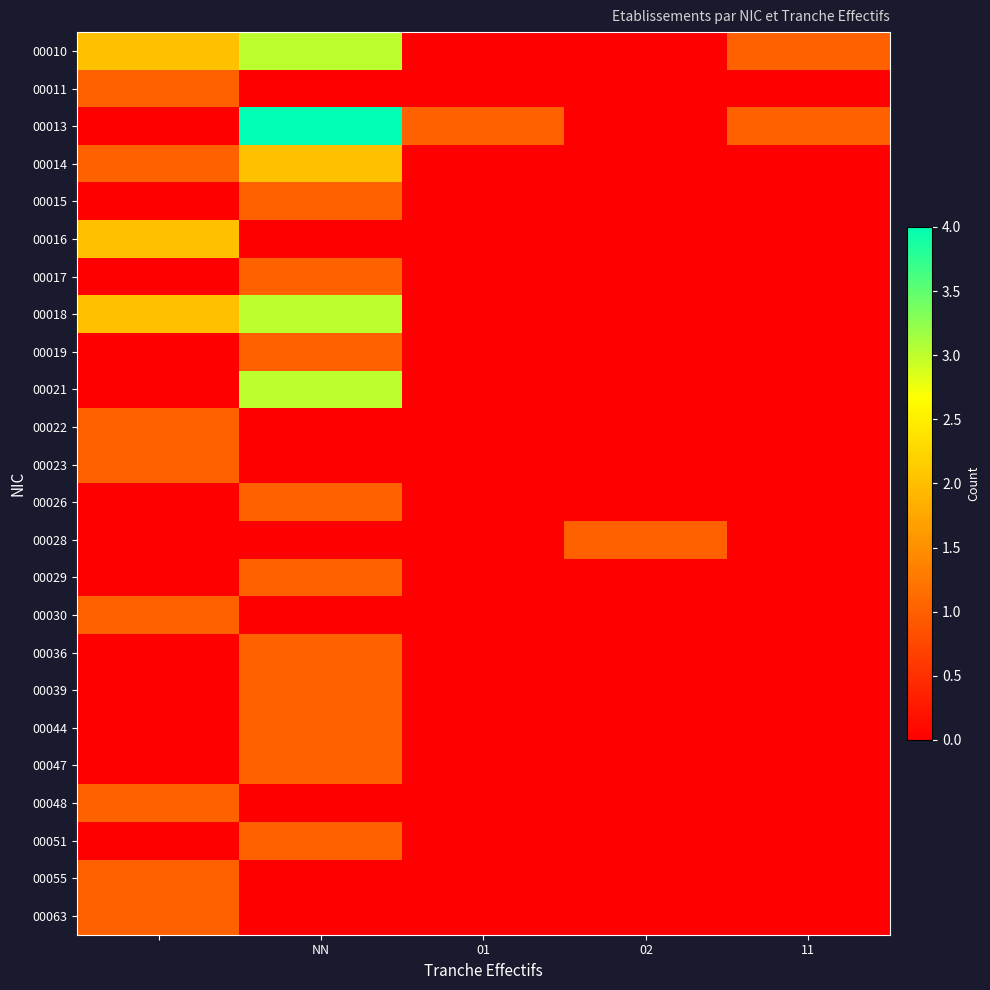

Which series has the widest spread of values?

00013